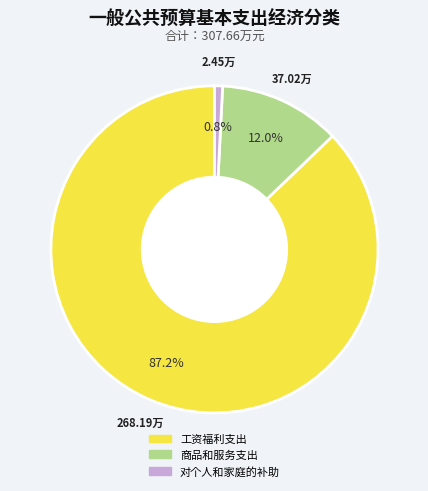

Which slice represents more than half of the pie?

工资福利支出